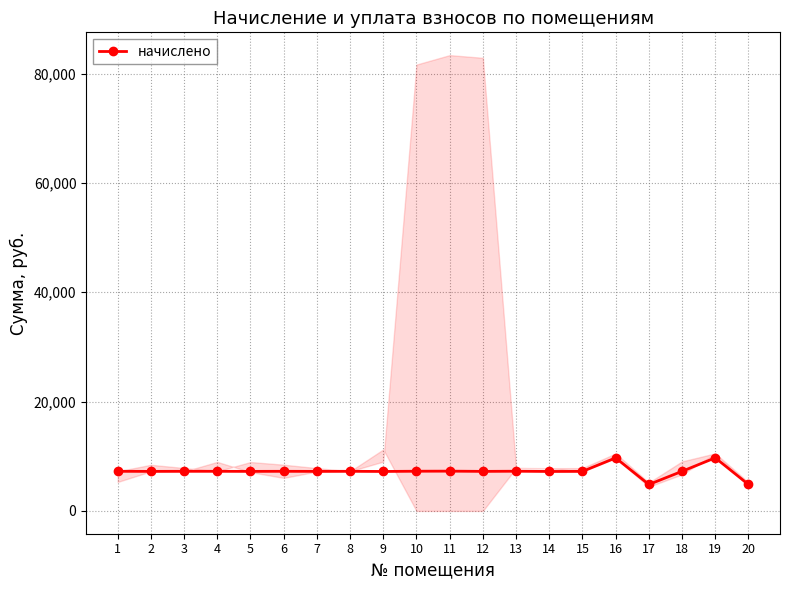

What is the greatest value displayed?

9716.3